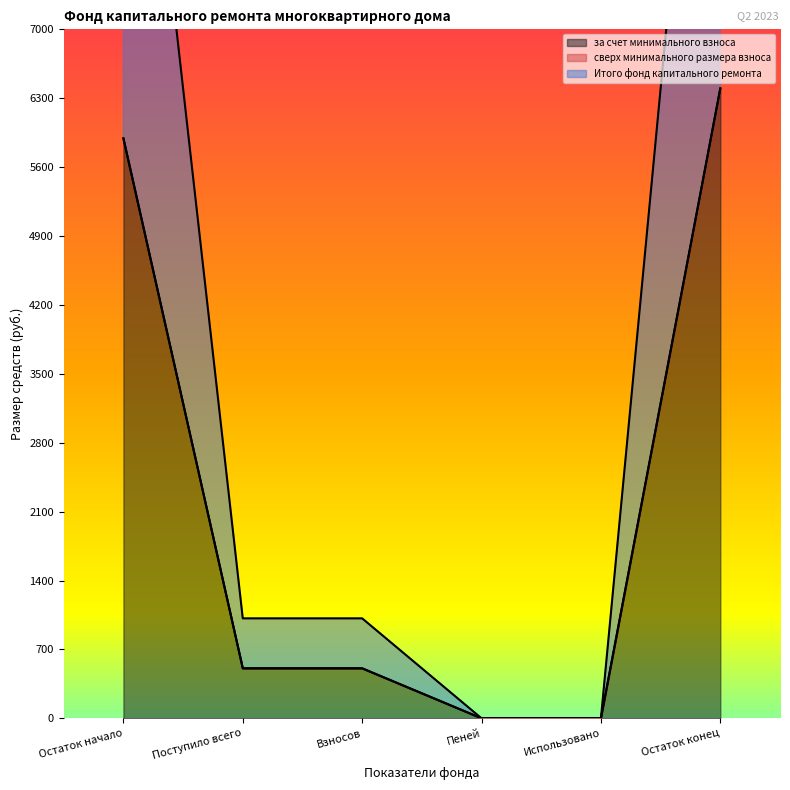

Is it true that за счет минимального взноса equals 10671.7 at Остаток конец?

False